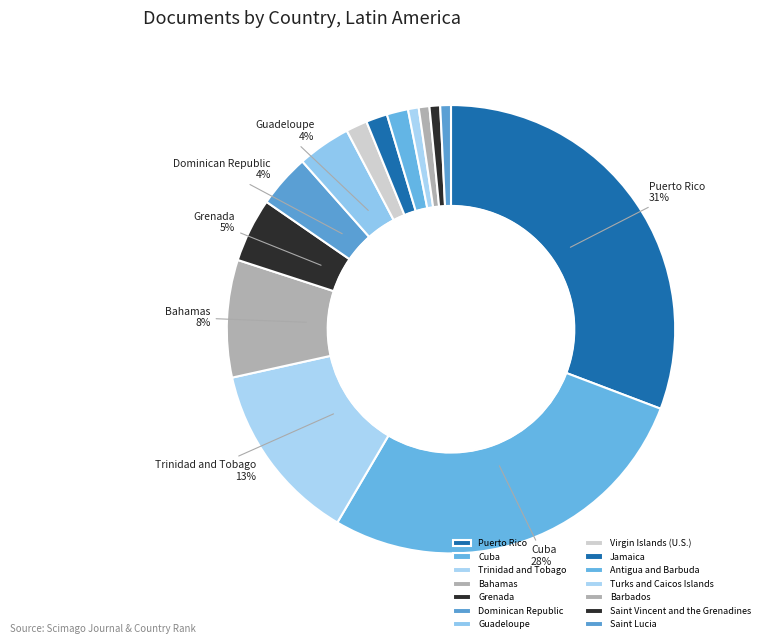

The Bahamas slice represents 8% of the pie. True or false?

True